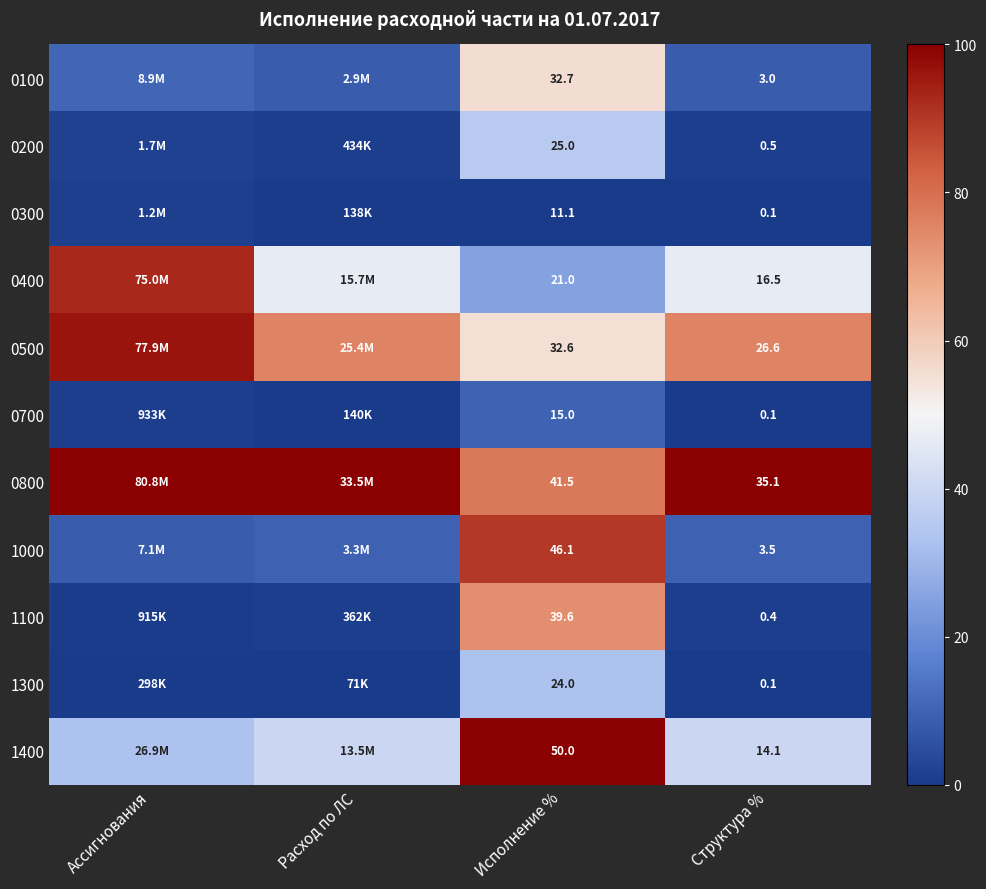

Rank the categories by 0200 value from lowest to highest.

Расход по ЛС, Структура %, Ассигнования, Исполнение %